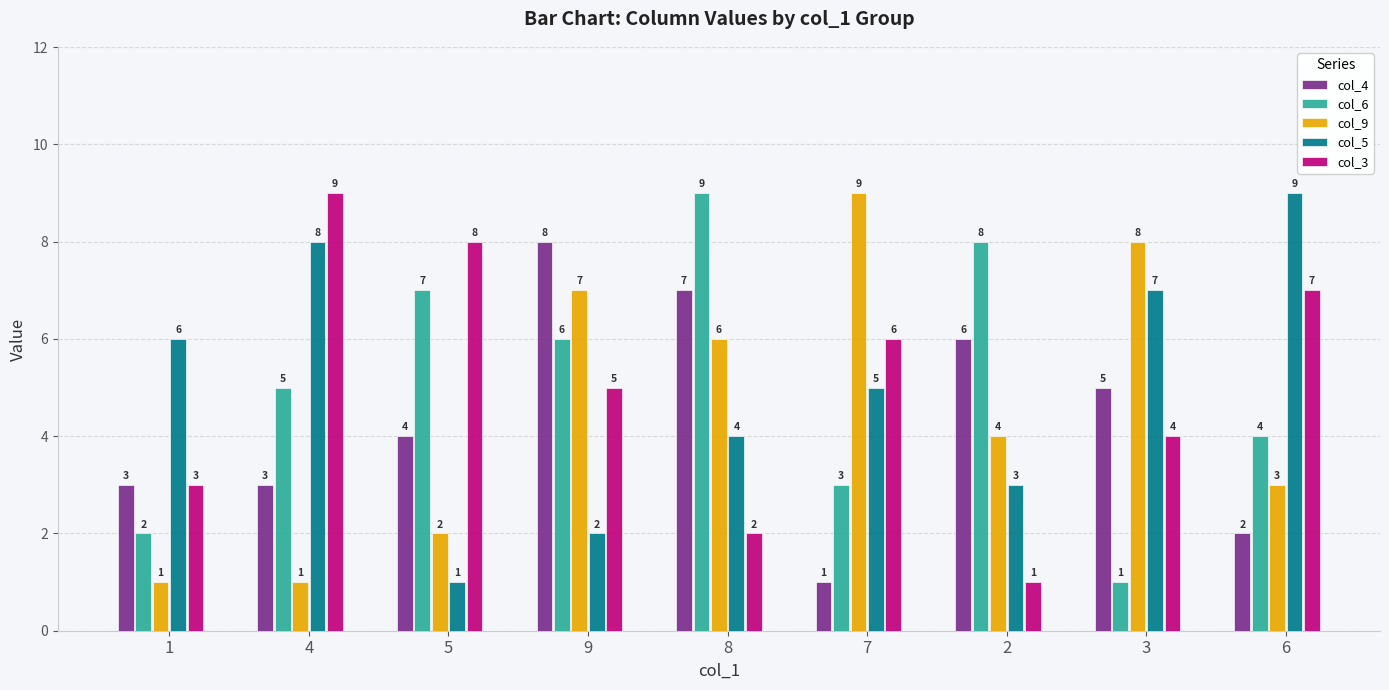

Is the value of col_3 at 3 greater than the value of col_6 at 5?

No